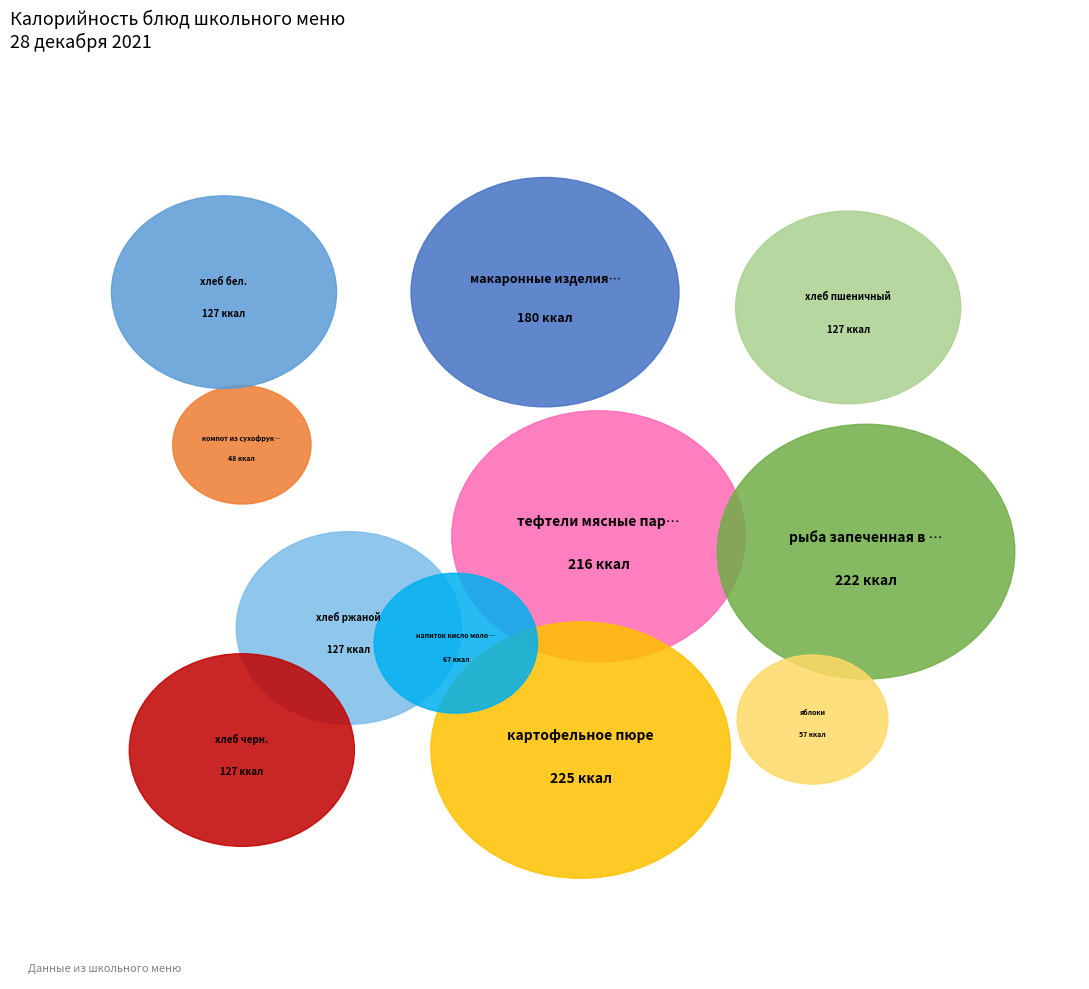

Between хлеб черн. and рыба запеченная в сметаном соусе, which is larger?

рыба запеченная в сметаном соусе